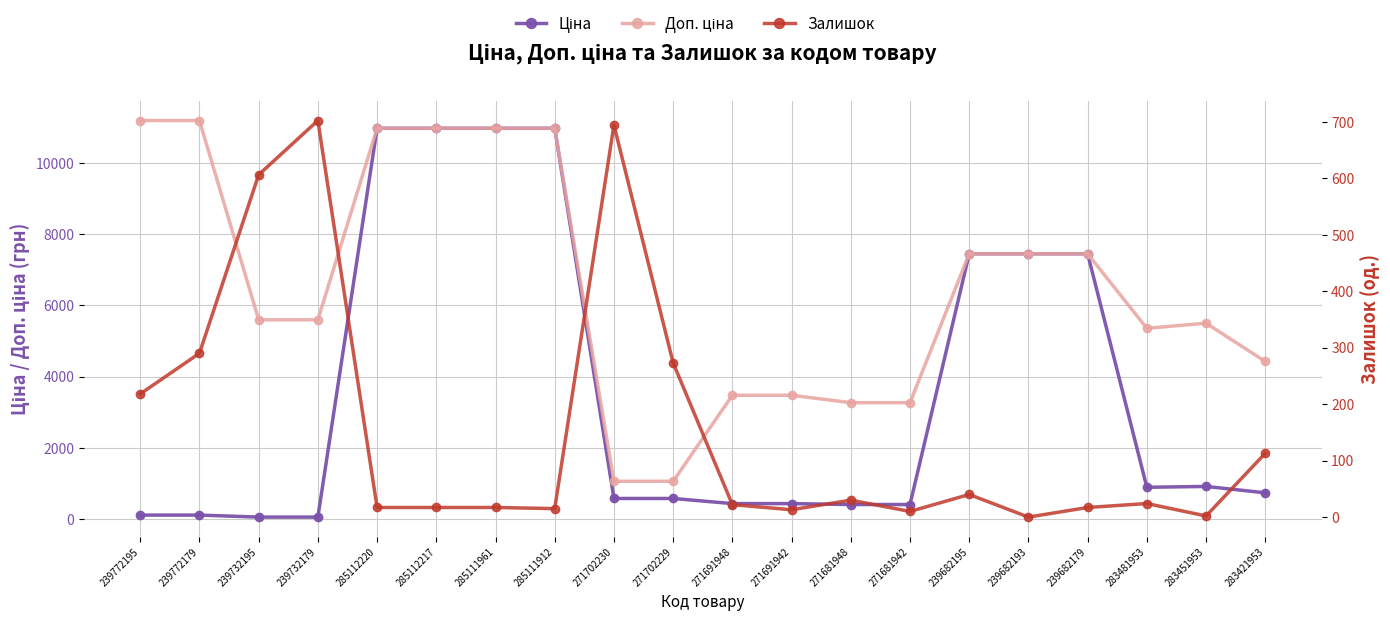

What is the sum of the Ціна values at 285111961 and 239682193?

18409.0